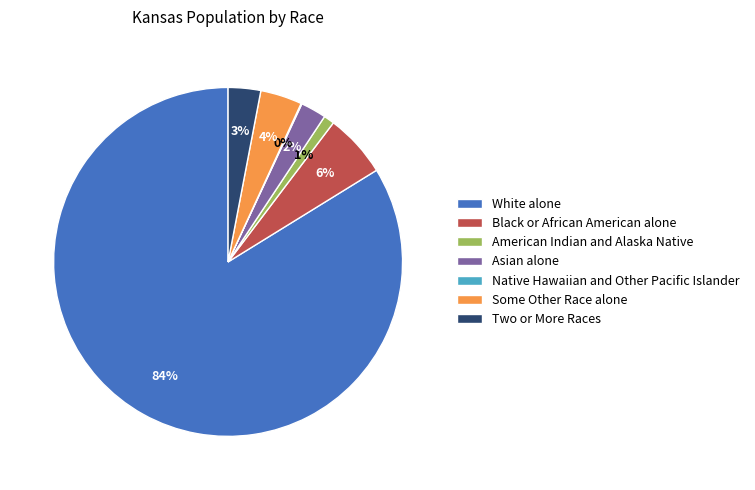

Do American Indian and Alaska Native and Black or African American alone together represent more than half of the pie?

No